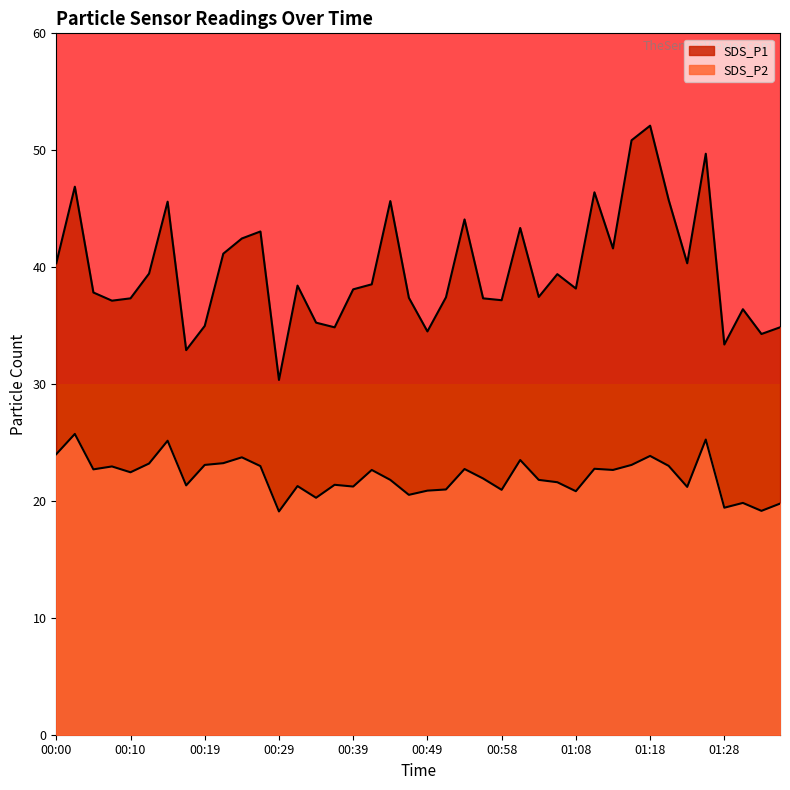

Count the number of data series in this chart.

2